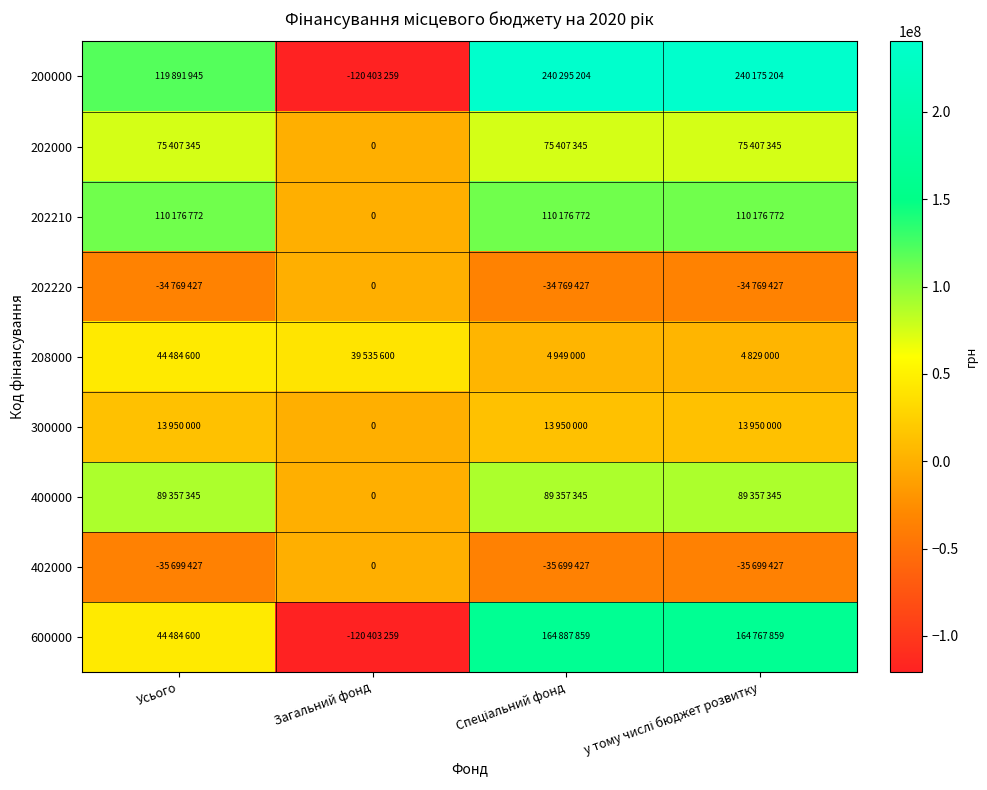

What is the sum of the 400000 values at Загальний фонд and у тому числі бюджет розвитку?

89357345